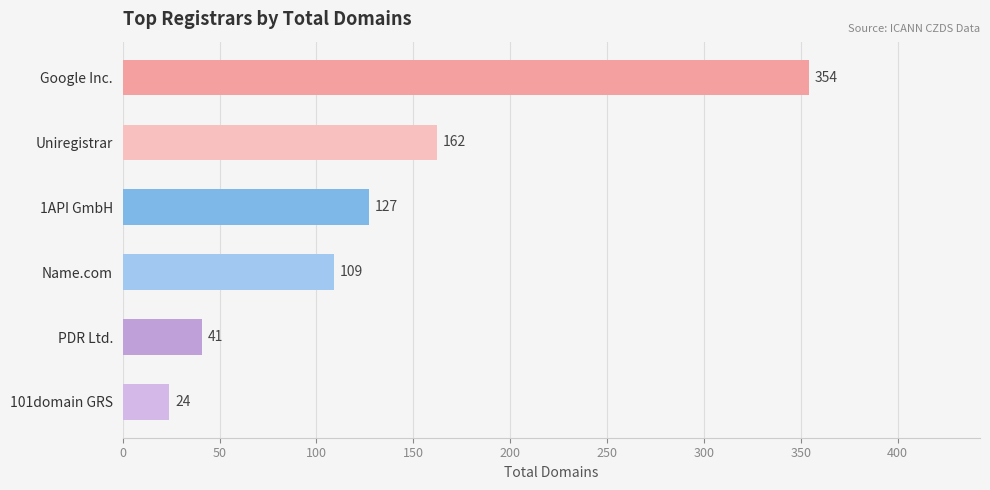

Reading top to bottom, transcribe all the data shown in this chart.

Google Inc.=354	Uniregistrar=162	1API GmbH=127	Name.com=109	PDR Ltd.=41	101domain GRS=24